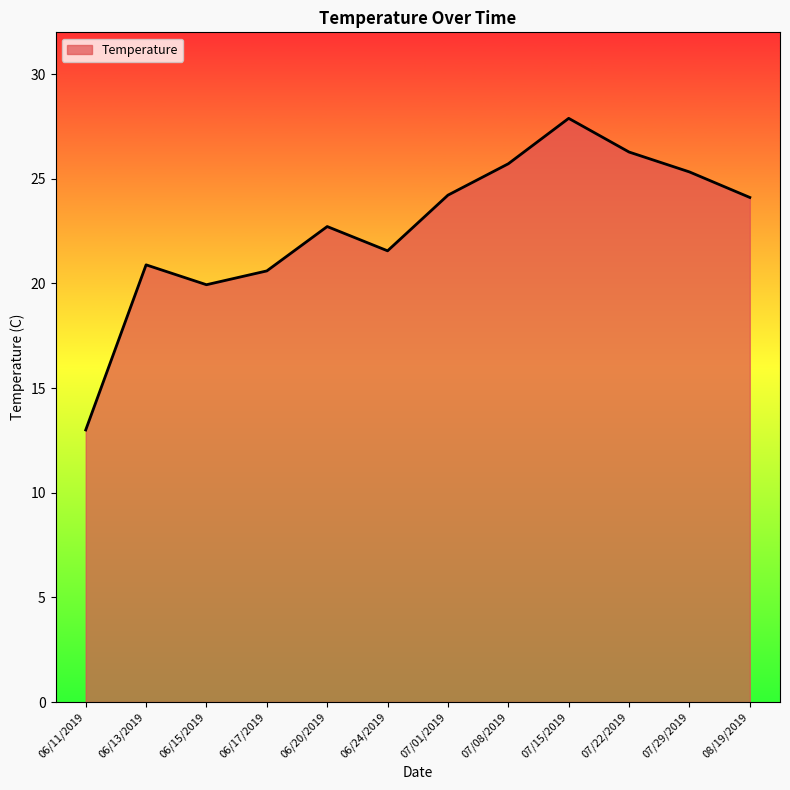

At which category does the chart reach its minimum across all series?

06/11/2019